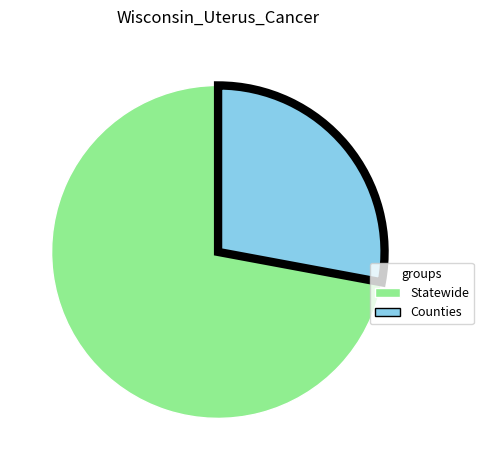

Does any single category account for the majority?

Yes